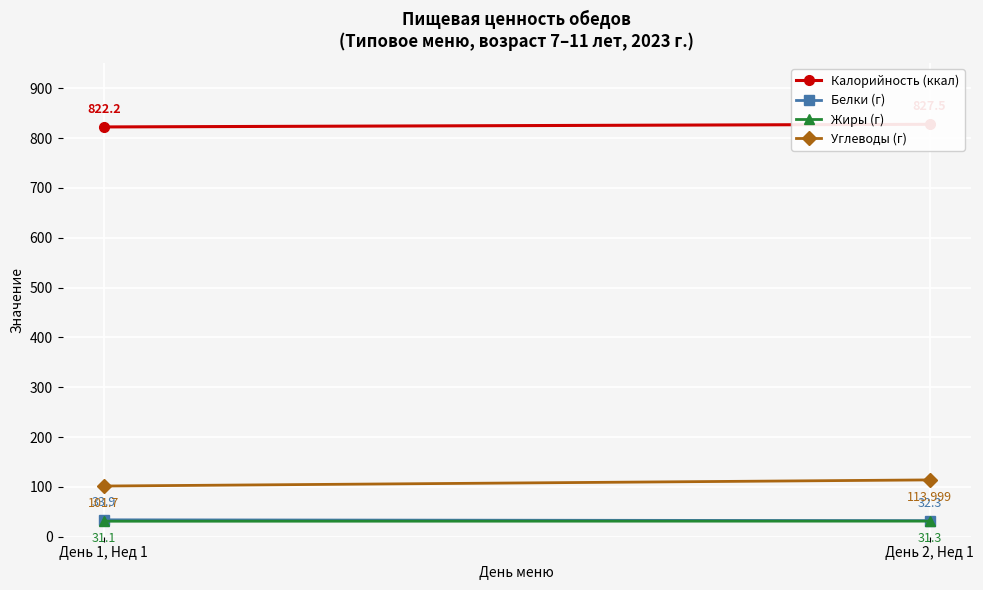

What is the difference between the maximum and minimum values in the Белки (г) series?

1.6